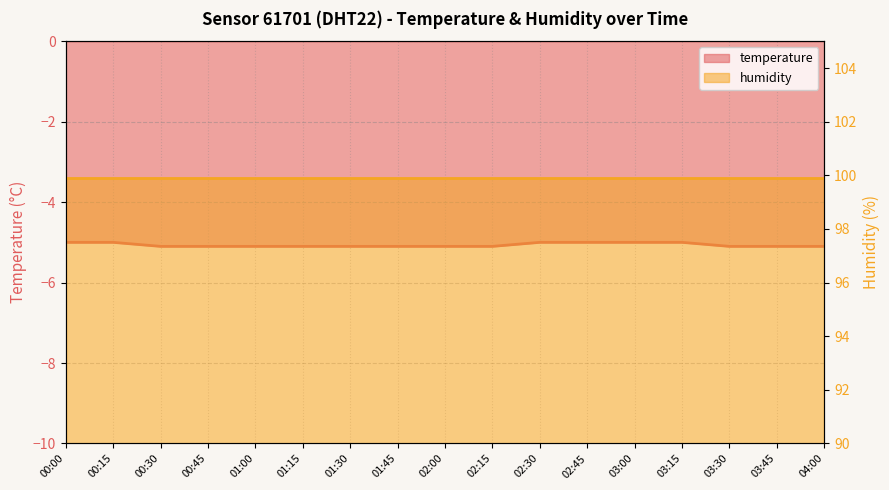

What is the greatest value displayed?

-5.0